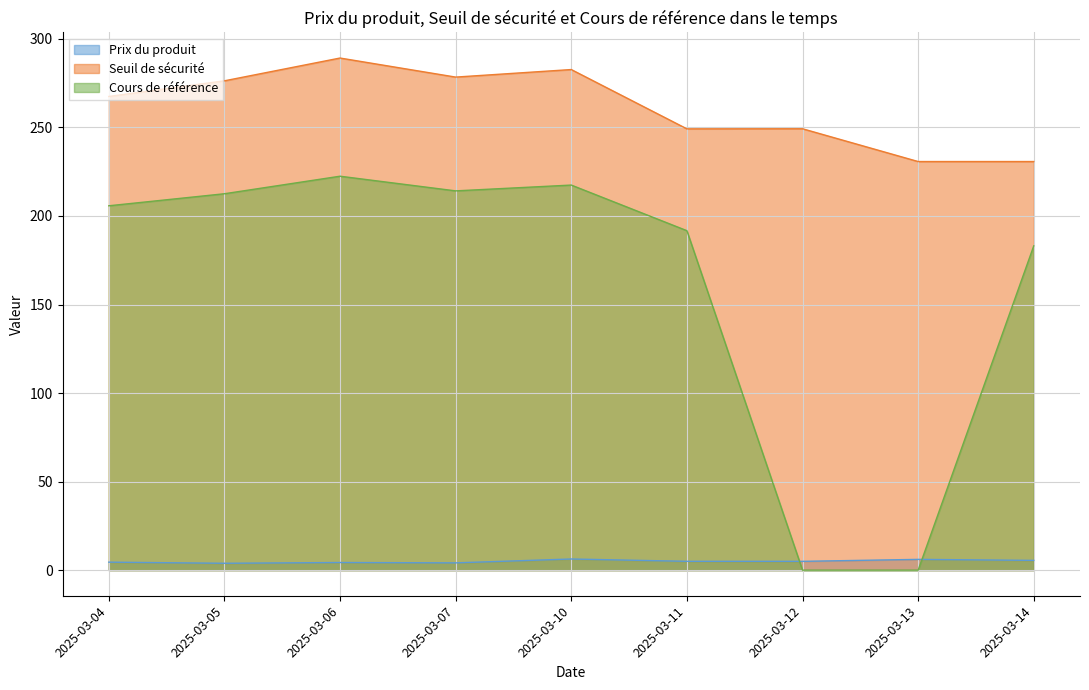

Where is the first local minimum for Cours de référence?

2025-03-07